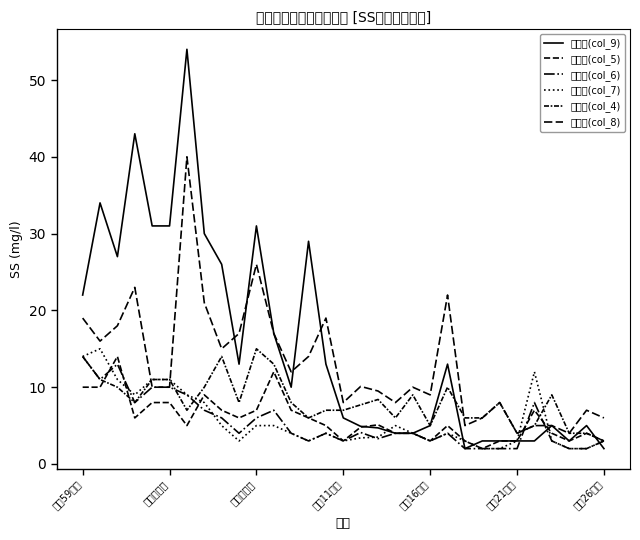

List the series in order of their peak value, highest first.

高鎌橋(col_9), 吉倉橋(col_8), 平潟橋(col_7), 水道橋(col_4), 清水橋(col_5), 瀬戸橋(col_6)